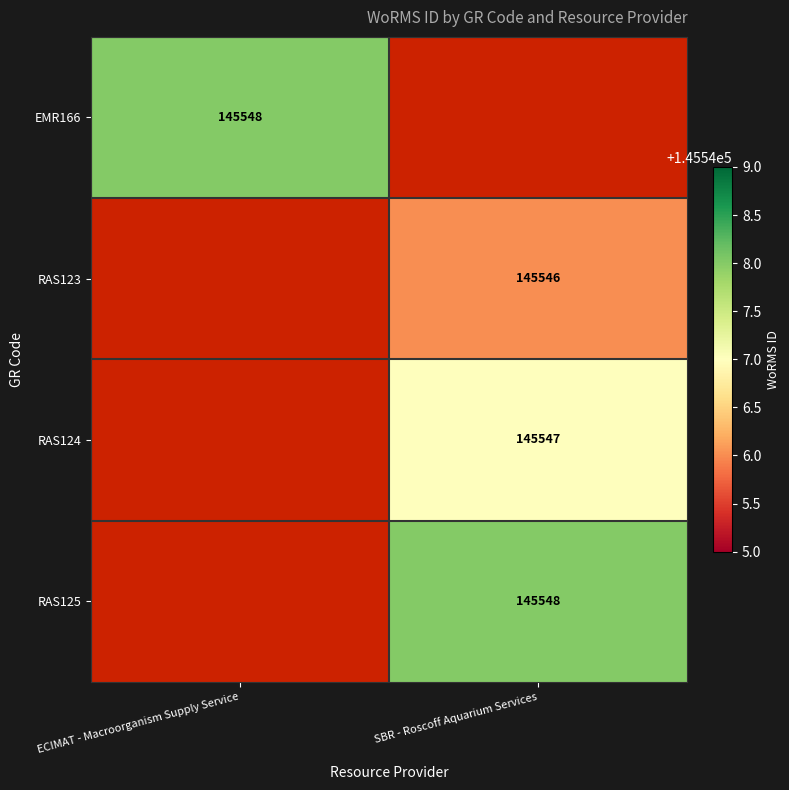

Is it true that RAS123 equals 54995 at SBR - Roscoff Aquarium Services?

False